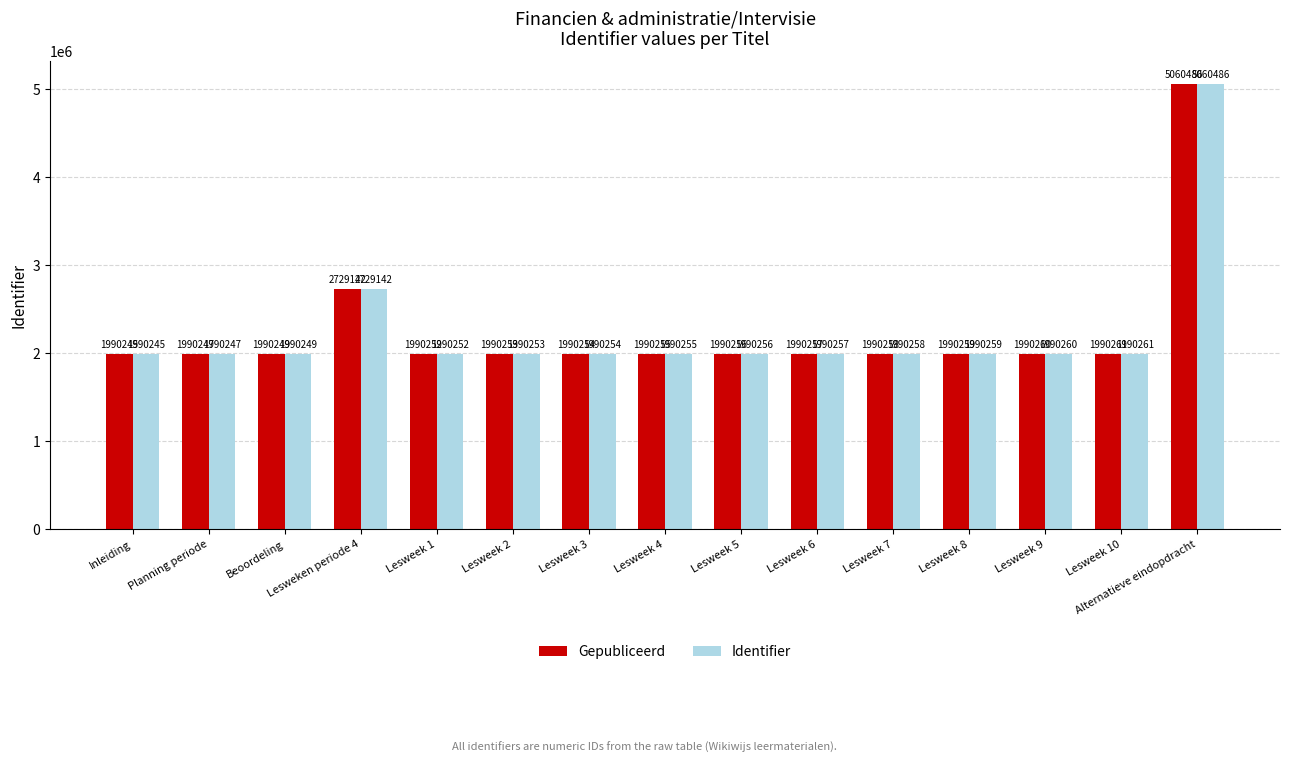

Reading left to right, transcribe all the data shown in this chart.

Gepubliceerd: Inleiding=1990245	Planning periode=1990247	Beoordeling=1990249	Lesweken periode 4=2729142	Lesweek 1=1990252	Lesweek 2=1990253	Lesweek 3=1990254	Lesweek 4=1990255	Lesweek 5=1990256	Lesweek 6=1990257	Lesweek 7=1990258	Lesweek 8=1990259	Lesweek 9=1990260	Lesweek 10=1990261	Alternatieve eindopdracht=5060486
Identifier: Inleiding=1990245	Planning periode=1990247	Beoordeling=1990249	Lesweken periode 4=2729142	Lesweek 1=1990252	Lesweek 2=1990253	Lesweek 3=1990254	Lesweek 4=1990255	Lesweek 5=1990256	Lesweek 6=1990257	Lesweek 7=1990258	Lesweek 8=1990259	Lesweek 9=1990260	Lesweek 10=1990261	Alternatieve eindopdracht=5060486